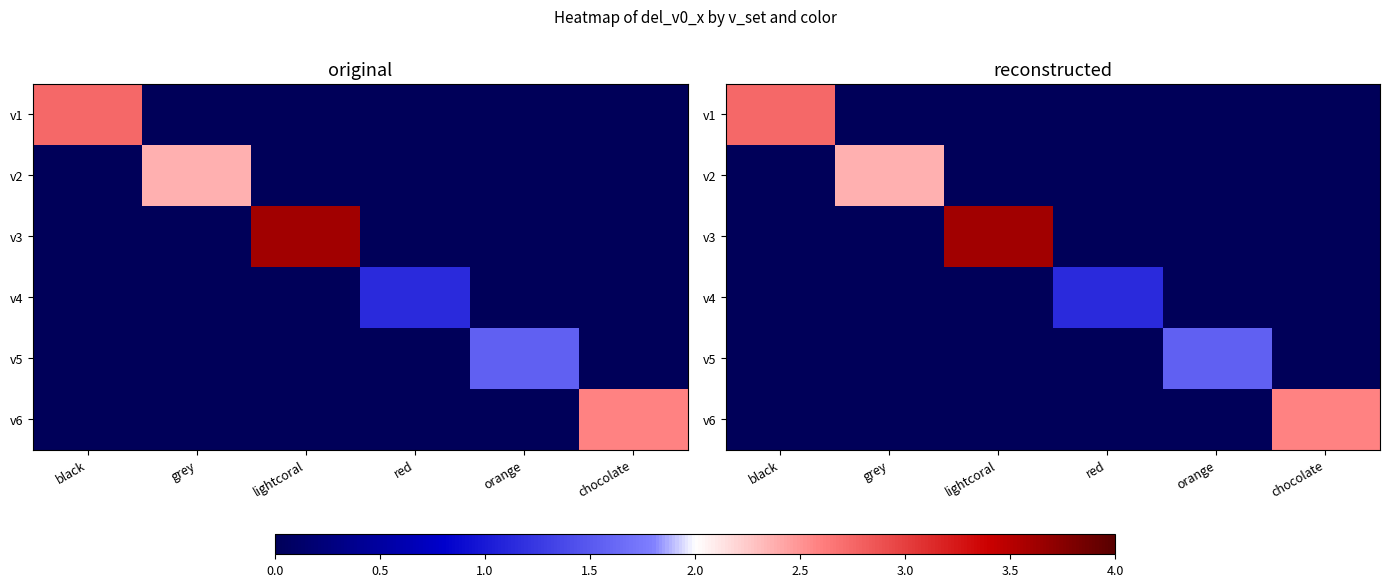

How many v5 values are between 0 and 1?

5